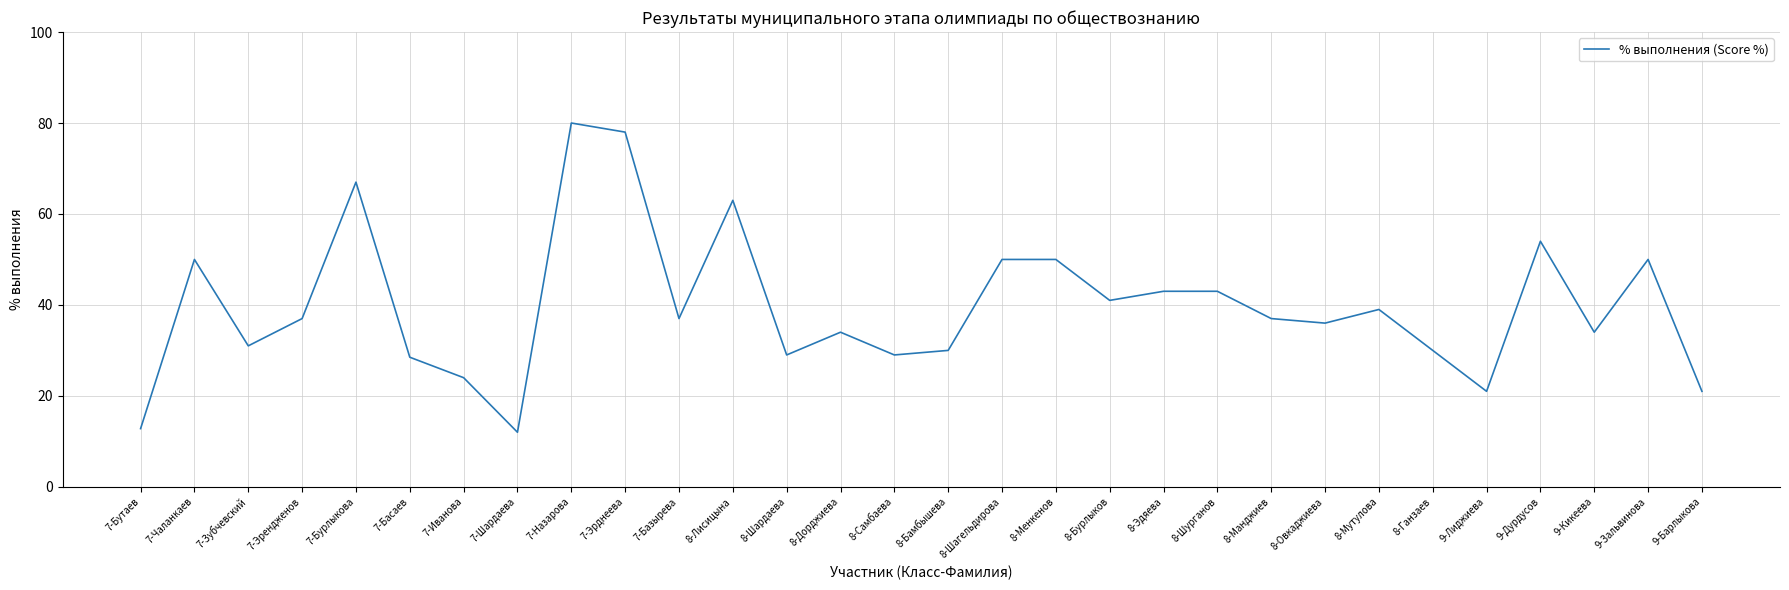

Where is the first local minimum?

7-Зубчевский